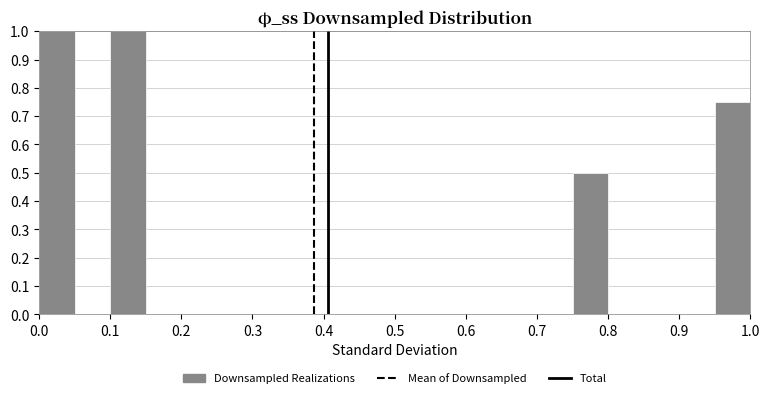

Reading left to right, transcribe this chart: for each bar, give the range it covers on the x-axis and its height. The values are not printed on the chart, so give them approximately, as read against the axis.

0.00 to 0.05: 1.00
0.05 to 0.10: 0
0.10 to 0.15: 1.00
0.15 to 0.20: 0
0.20 to 0.25: 0
0.25 to 0.30: 0
0.30 to 0.35: 0
0.35 to 0.40: 0
0.40 to 0.45: 0
0.45 to 0.50: 0
0.50 to 0.55: 0
0.55 to 0.60: 0
0.60 to 0.65: 0
0.65 to 0.70: 0
0.70 to 0.75: 0
0.75 to 0.80: 0.50
0.80 to 0.85: 0
0.85 to 0.90: 0
0.90 to 0.95: 0
0.95 to 1.00: 0.75